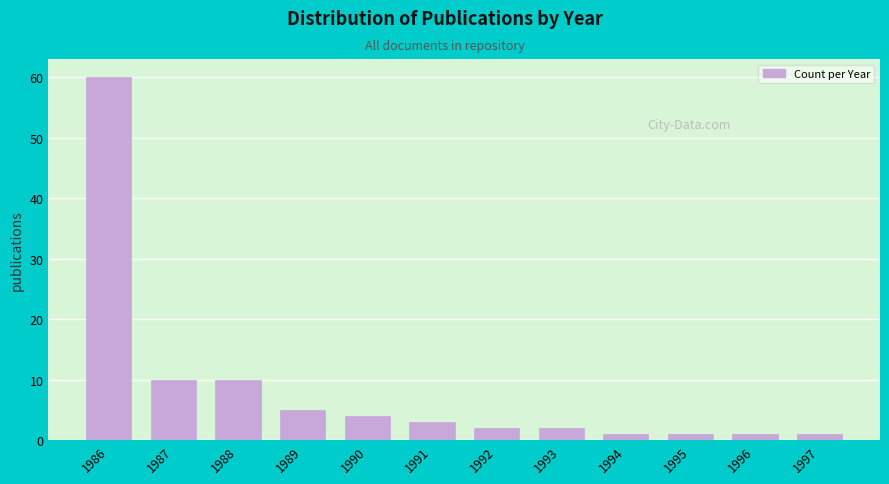

Reading right to left, transcribe all the data shown in this chart.

1	1	1	1	2	2	3	4	5	10	10	60